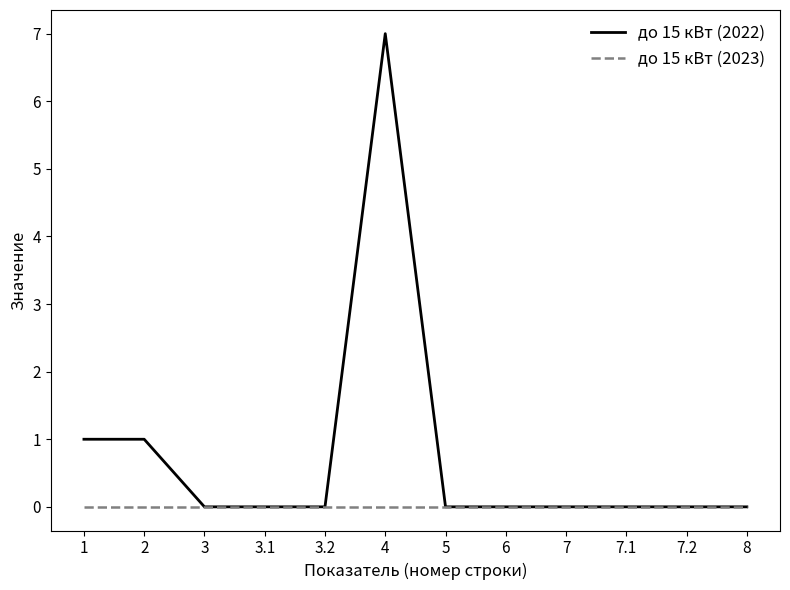

What is the average value of the до 15 кВт (2022) series?

1